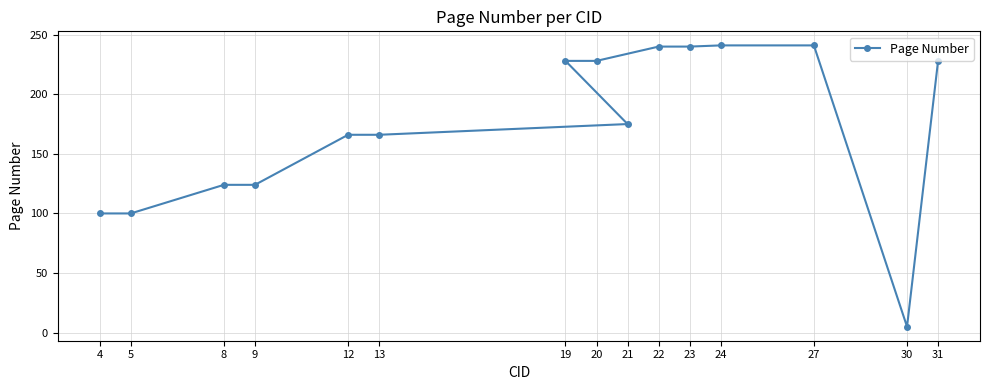

At which category does the data reach its first local valley?

30